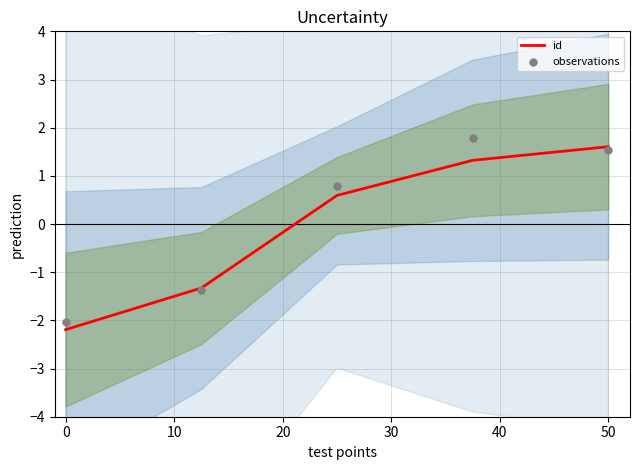

What are all the series names shown in the legend?

id, observations